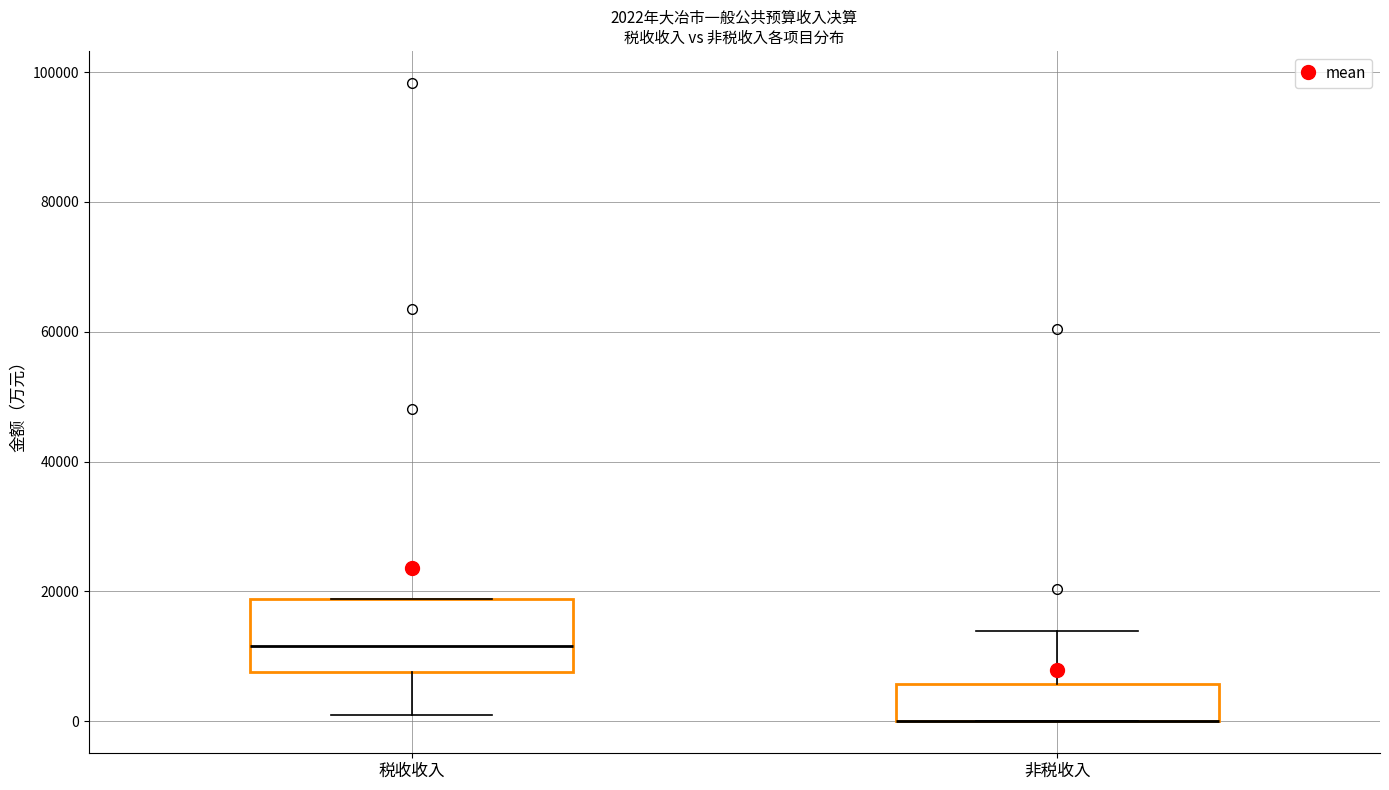

Which box is the tallest, from its lower edge to its upper edge?

税收收入